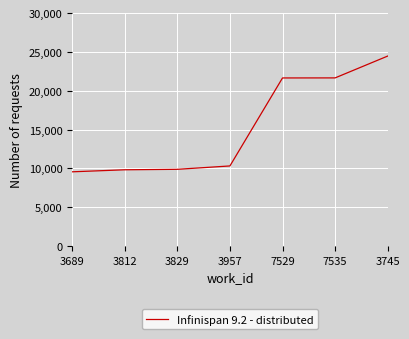

Approximately how many times larger is the value at 3745 compared to 7535?

1.1